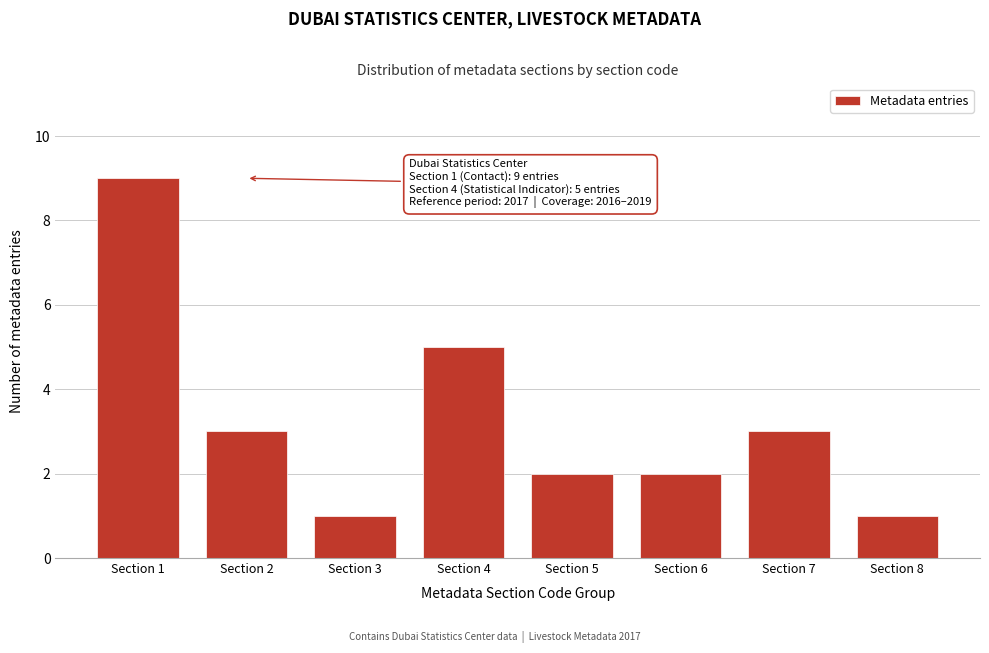

Reading right to left, list all the values displayed in this chart.

1	3	2	2	5	1	3	9